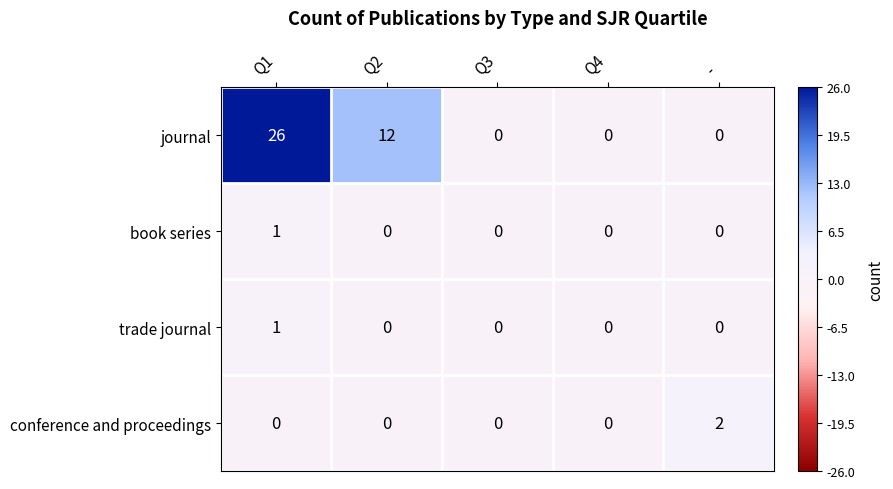

What is the difference between the second highest and minimum values in the journal series?

12